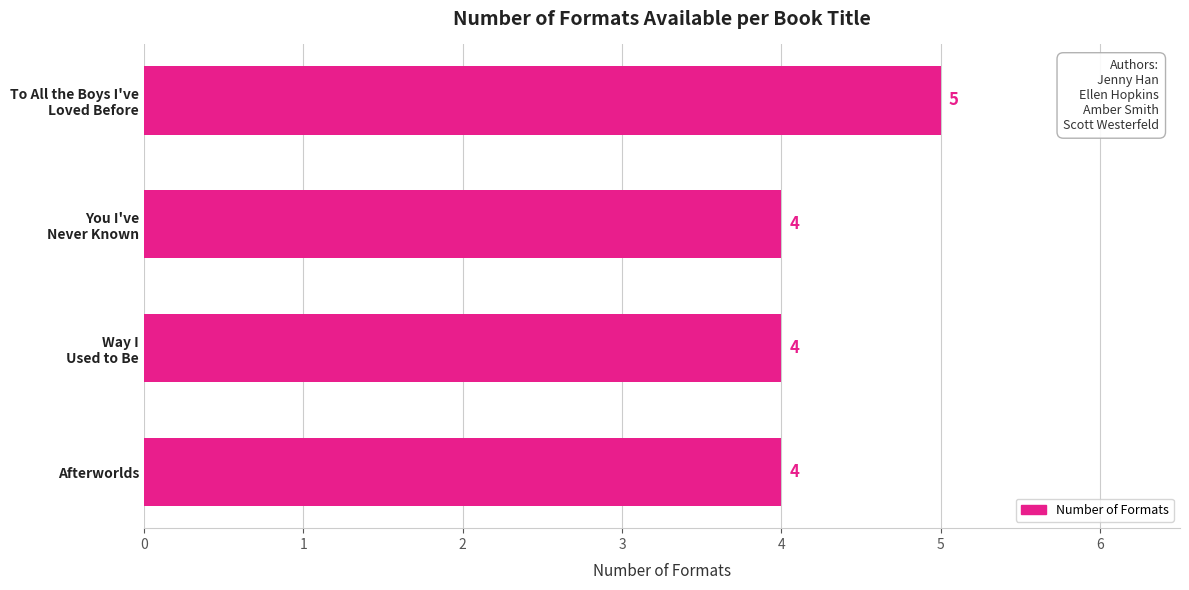

How many bars are there in total?

4